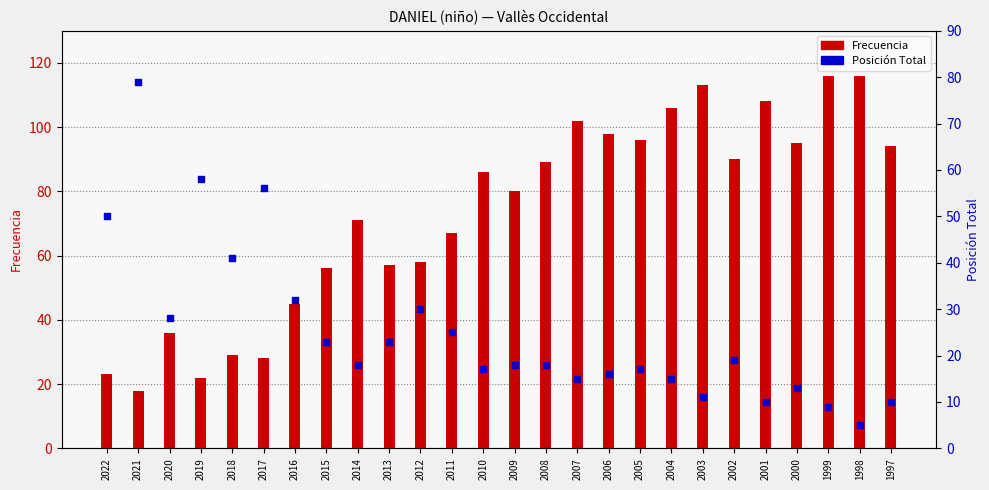

Which series contains the highest Y value?

Frecuencia